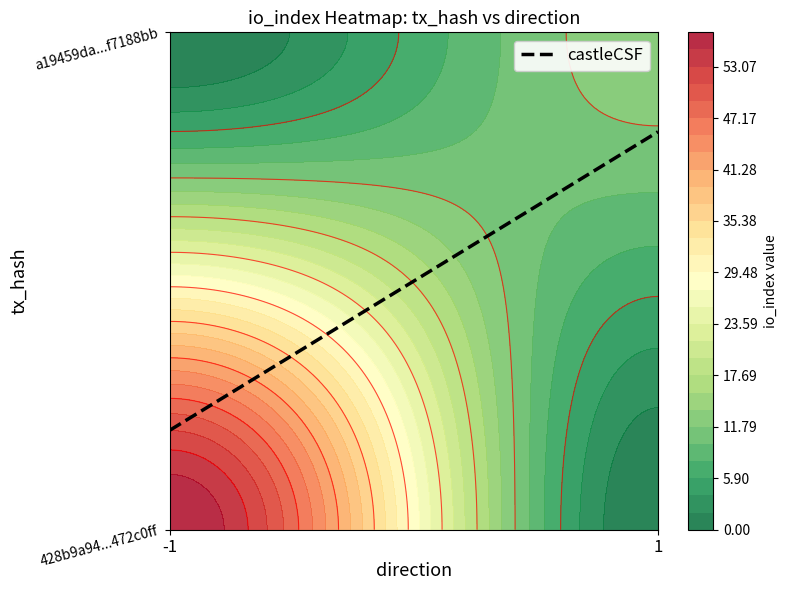

The value of a19459da330891b9ea2d33052d8bffcbf7188bb at direction is 1. True or false?

True